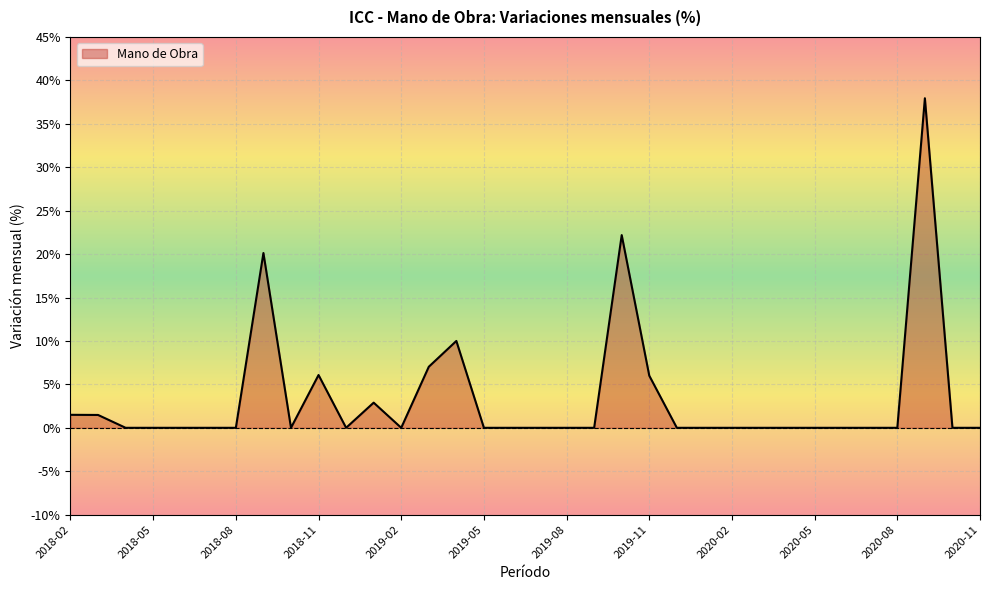

What is the maximum value shown in the chart?

37.9